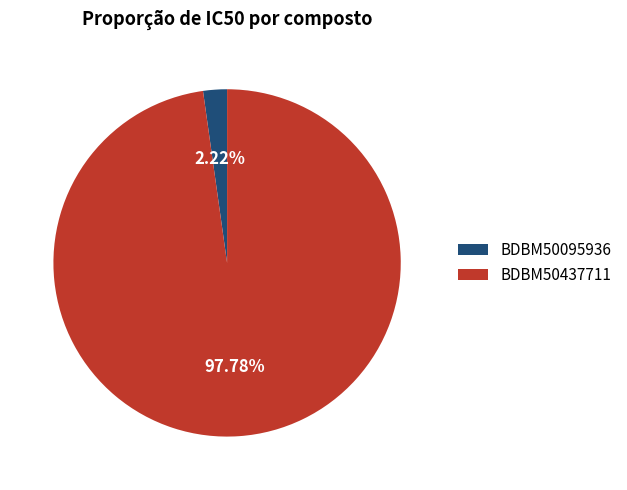

What portion of the pie excludes BDBM50095936?

97.8%